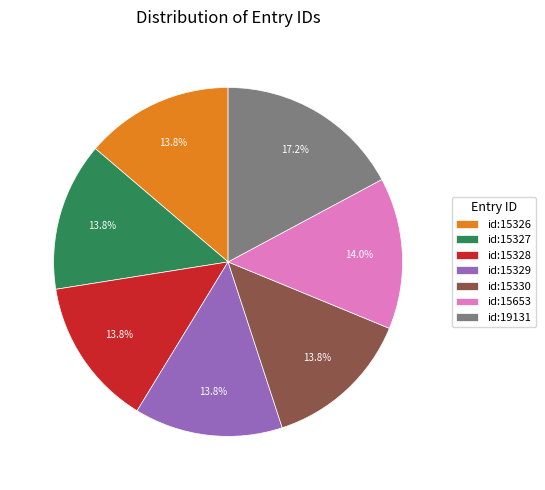

What is the largest slice in the pie chart?

id:19131